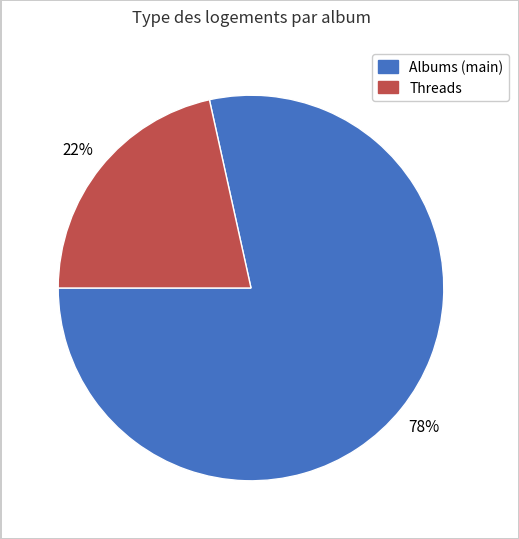

Is there any slice that represents more than half of the pie?

Yes